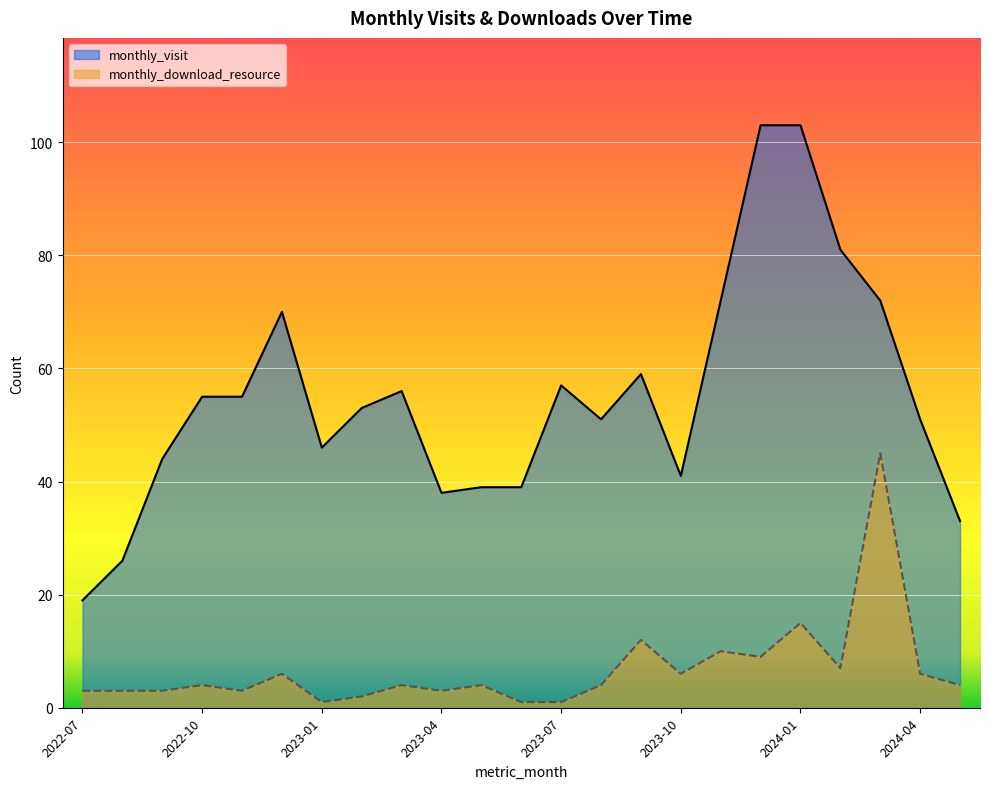

Reading left to right, what are all the values shown in this chart?

monthly_visit: 2022-07=19	2022-08=26	2022-09=44	2022-10=55	2022-11=55	2022-12=70	2023-01=46	2023-02=53	2023-03=56	2023-04=38	2023-05=39	2023-06=39	2023-07=57	2023-08=51	2023-09=59	2023-10=41	2023-11=72	2023-12=103	2024-01=103	2024-02=81	2024-03=72	2024-04=51	2024-05=33
monthly_download_resource: 2022-07=3	2022-08=3	2022-09=3	2022-10=4	2022-11=3	2022-12=6	2023-01=1	2023-02=2	2023-03=4	2023-04=3	2023-05=4	2023-06=1	2023-07=1	2023-08=4	2023-09=12	2023-10=6	2023-11=10	2023-12=9	2024-01=15	2024-02=7	2024-03=45	2024-04=6	2024-05=4